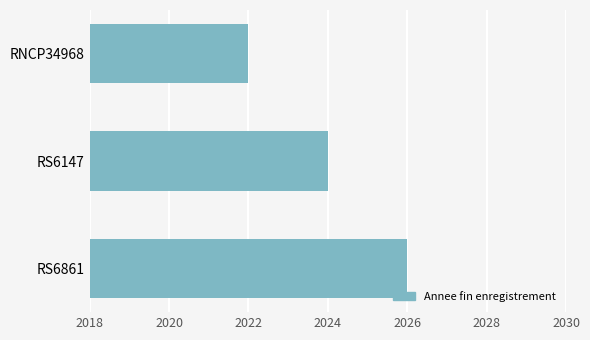

What is the change in value from RNCP34968 to RS6861?

+4